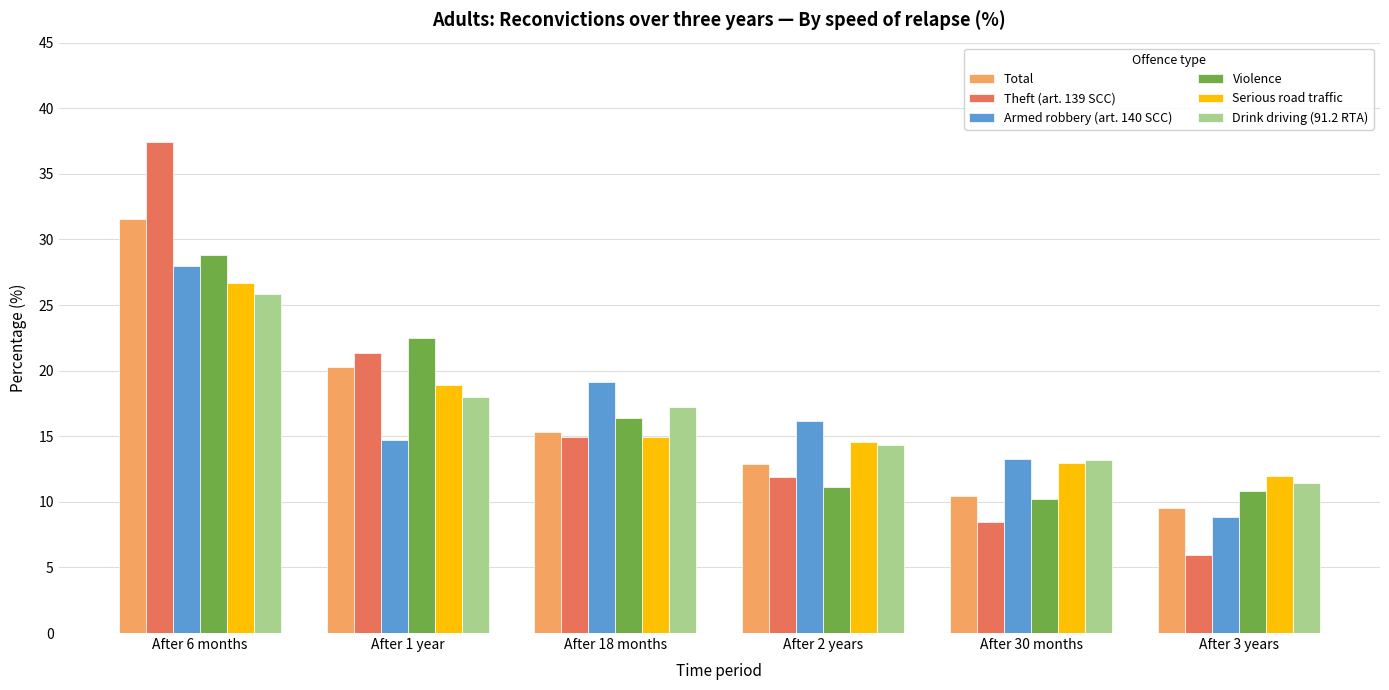

How many values in the Violence series are below 16?

3